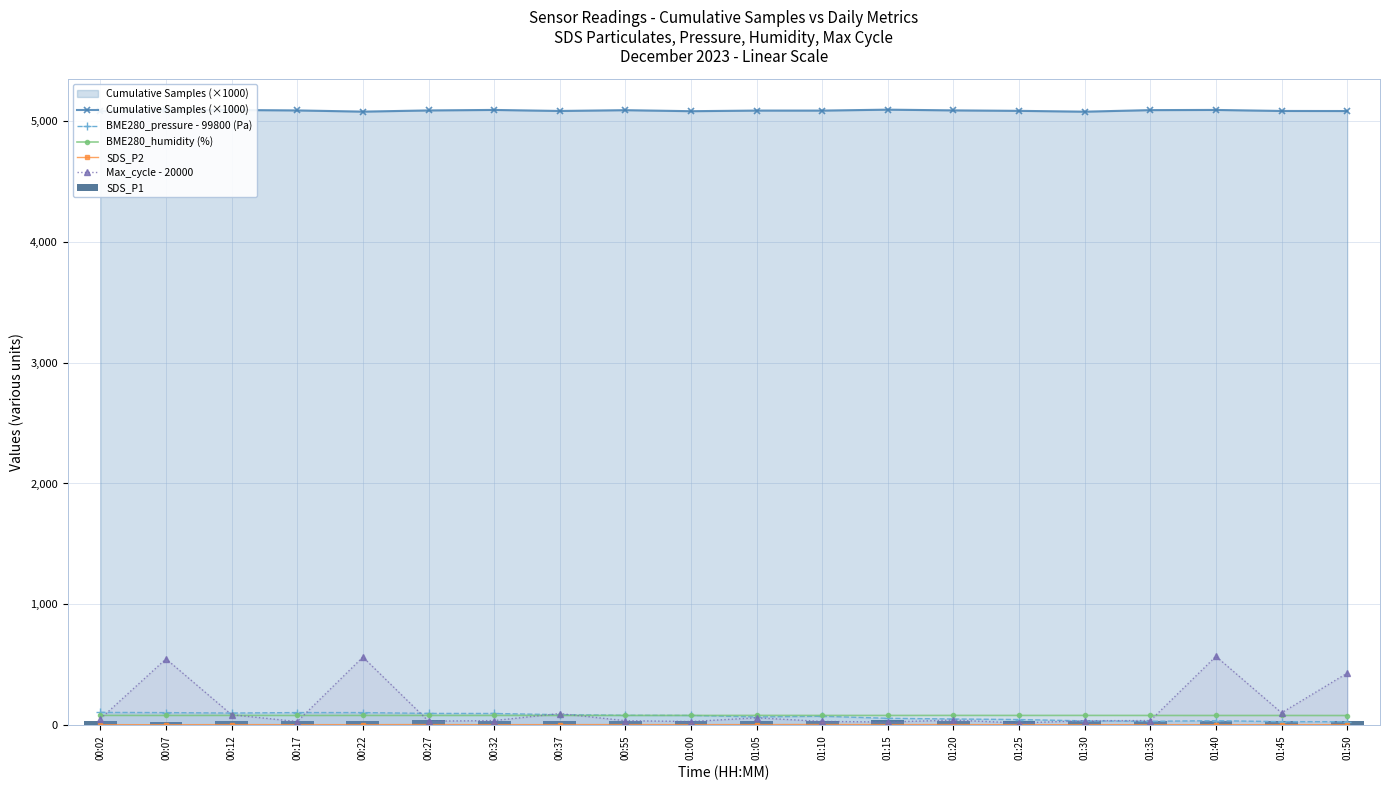

What is the label of the 1st bar from the right?

01:50